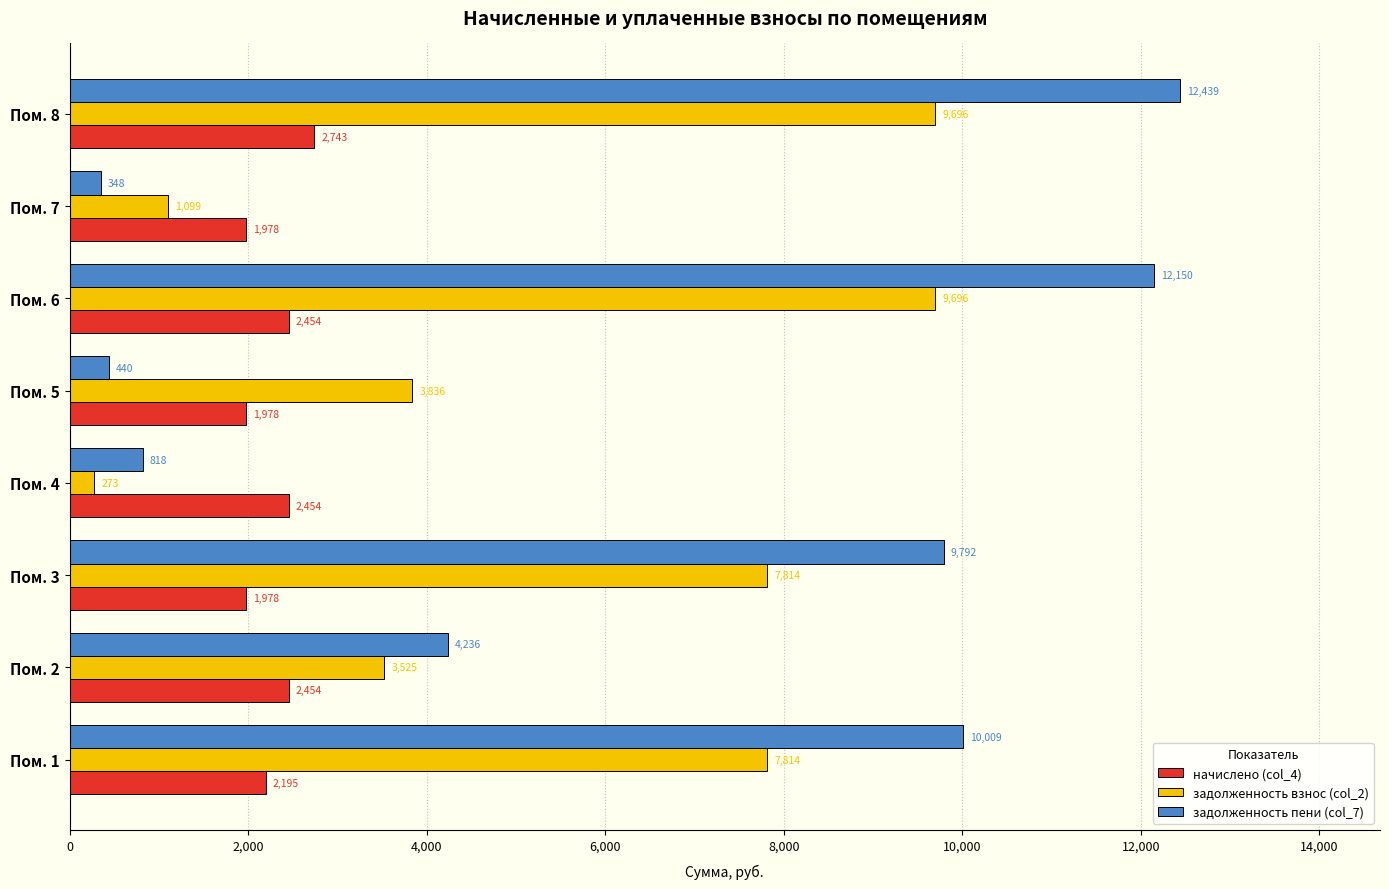

List the series in order of their peak value, lowest first.

начислено (col_4), задолженность взнос (col_2), задолженность пени (col_7)